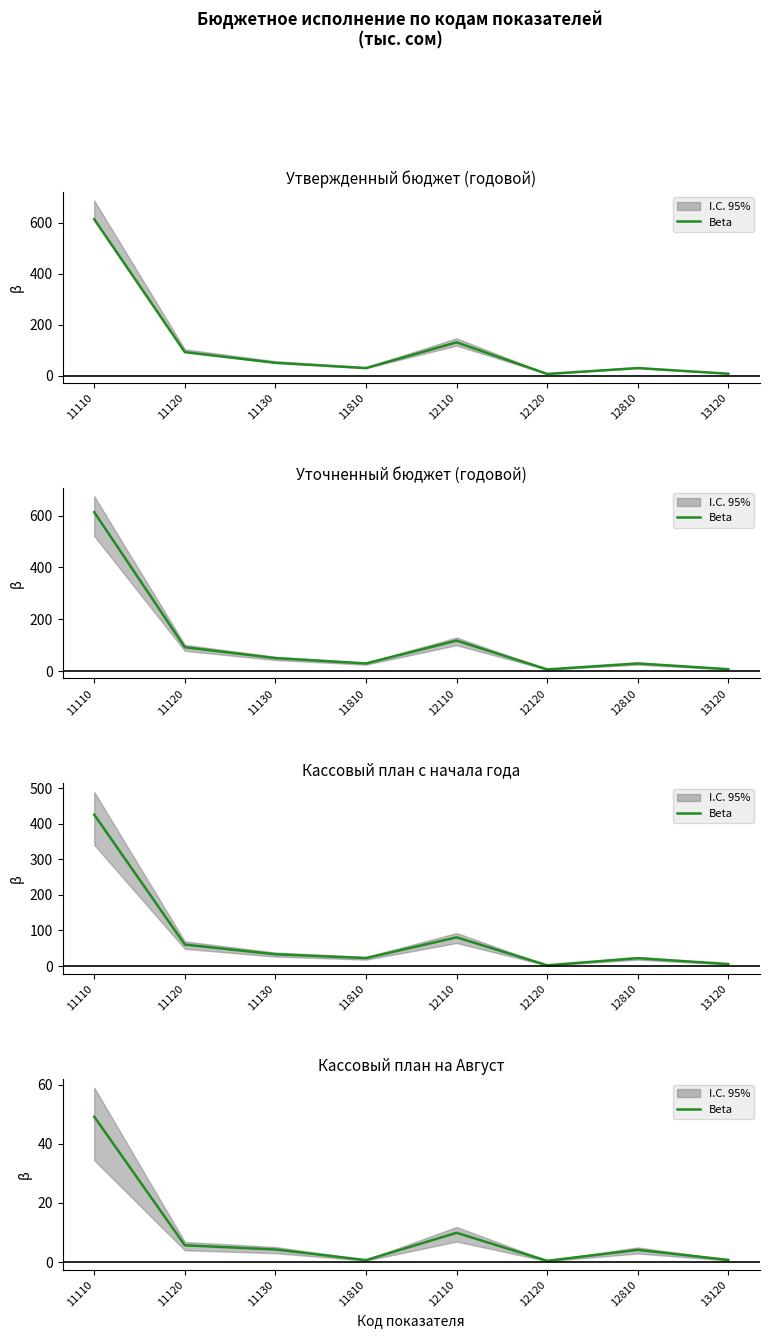

How many lines are shown in the chart?

1